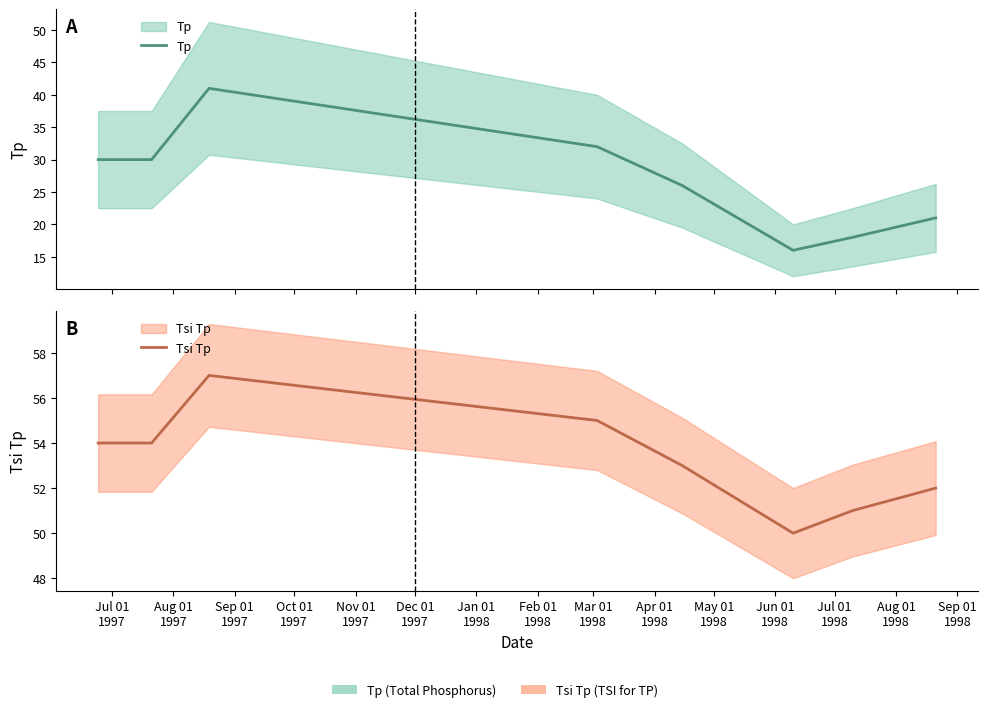

How many values in the Tp series exceed 30?

2